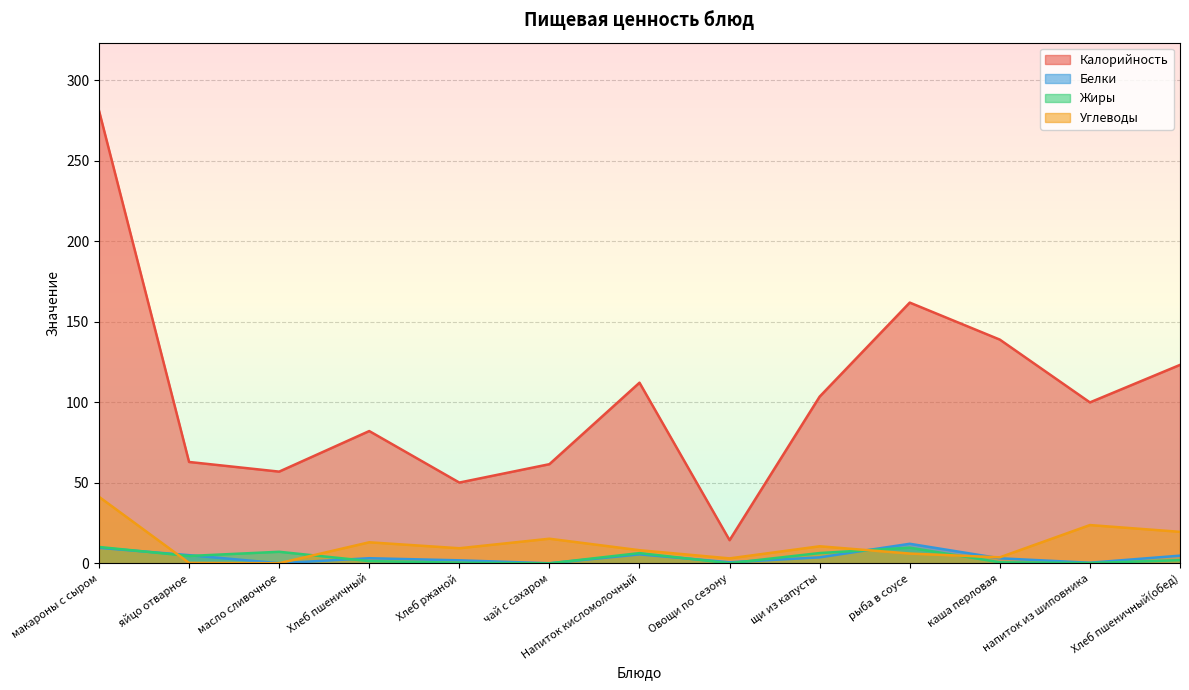

What are all the series names shown in the legend?

Калорийность, Белки, Жиры, Углеводы